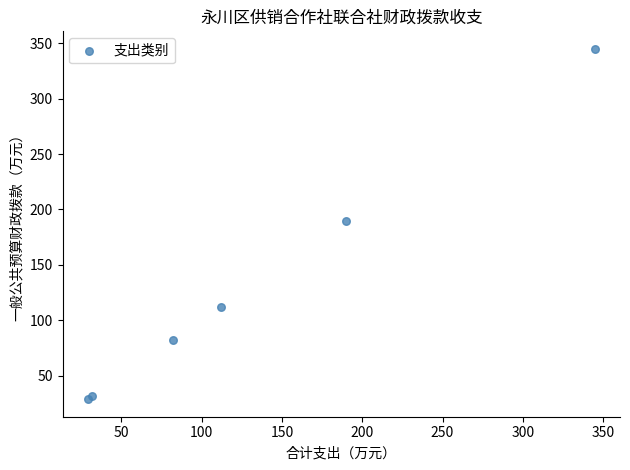

What Y value in the scatter plot is closest to 186?

190.0